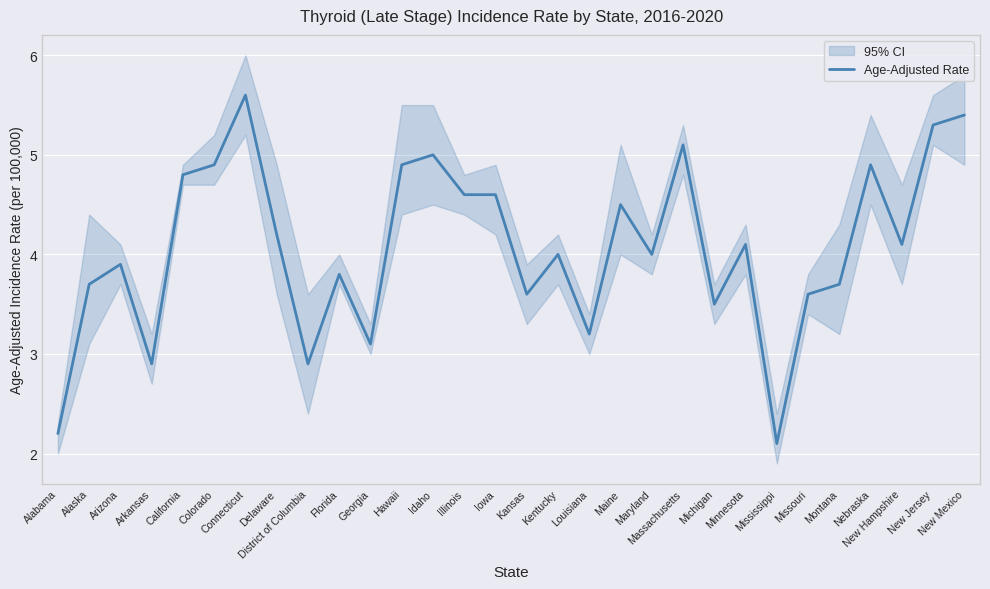

What position from the left is Georgia?

11